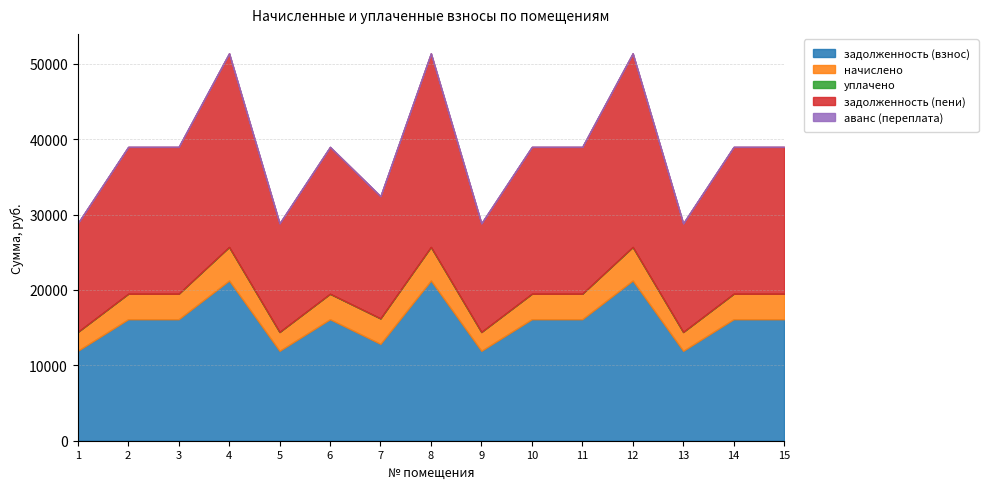

Does the chart have visible grid lines?

Yes